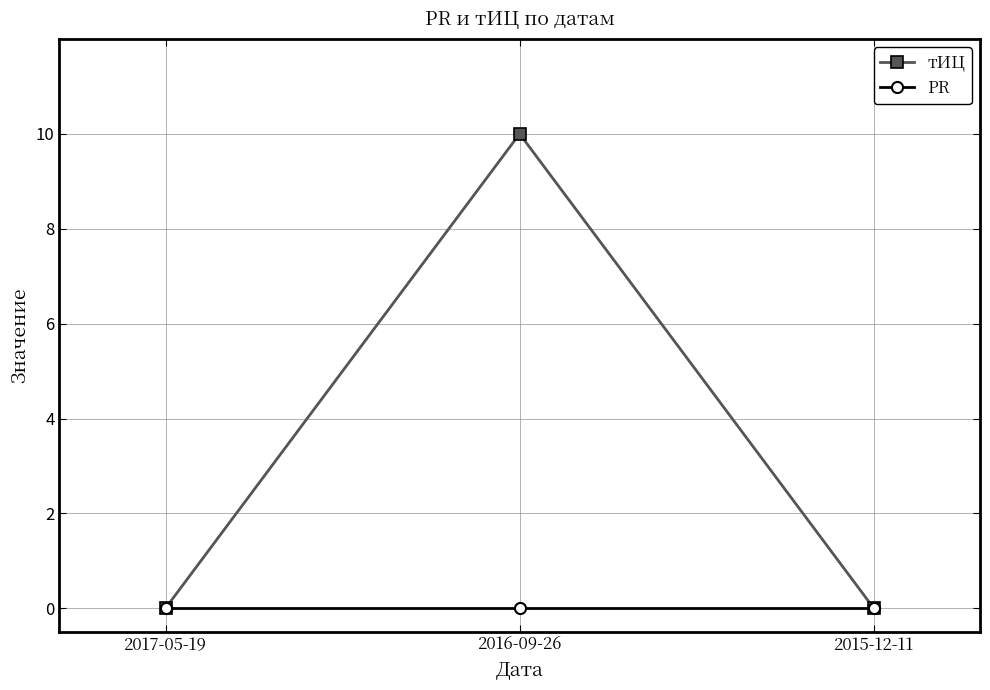

Which category has the highest value across all series?

2016-09-26